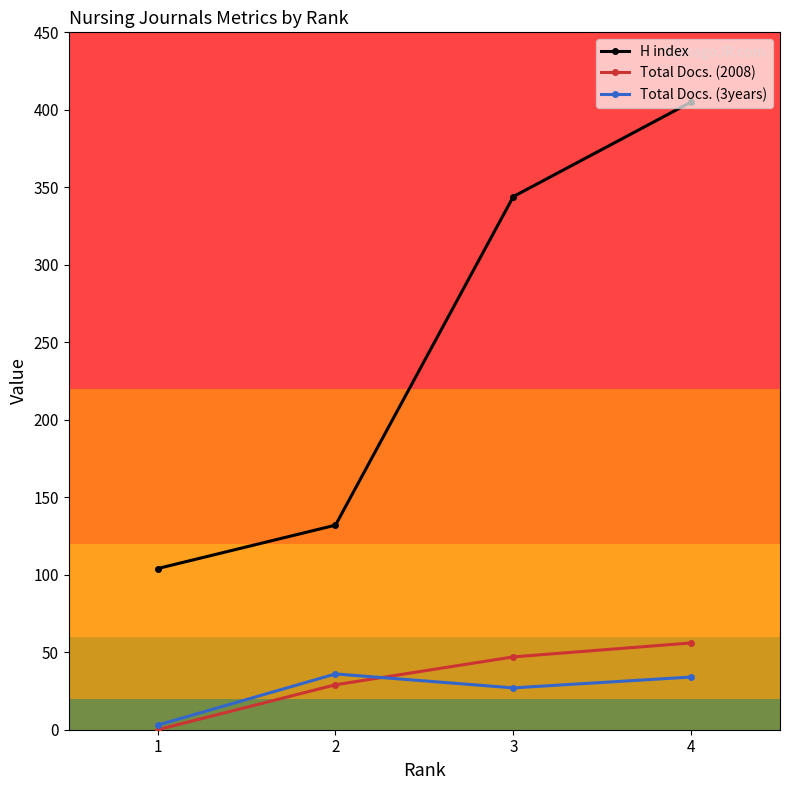

Reading right to left, what are all the values shown in this chart?

H index: 4=405	3=344	2=132	1=104
Total Docs. (2008): 4=56	3=47	2=29	1=0
Total Docs. (3years): 4=34	3=27	2=36	1=3